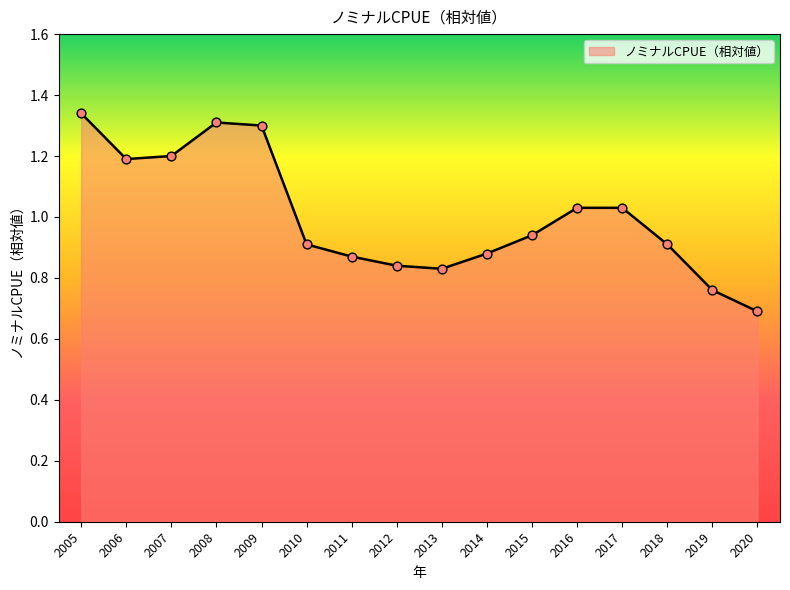

Which has a higher value, 2013 or 2020?

2013